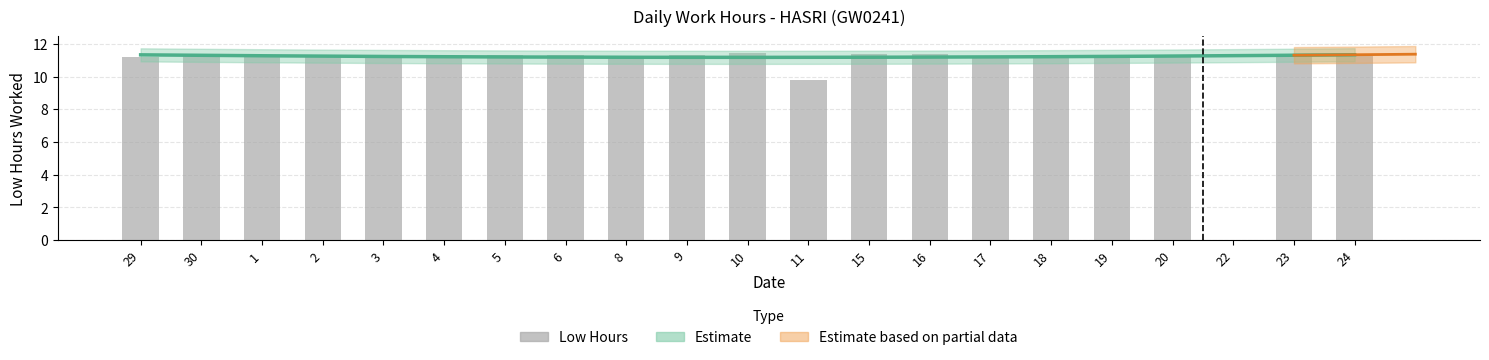

Reading right to left, what are all the values shown in this chart?

24=11.3	23=11.3	22=0.0	20=11.3	19=11.3	18=11.3	17=11.3	16=11.4	15=11.4	11=9.8	10=11.4	9=11.3	8=11.3	6=11.3	5=11.3	4=11.3	3=11.3	2=11.3	1=11.2	30=11.3	29=11.2